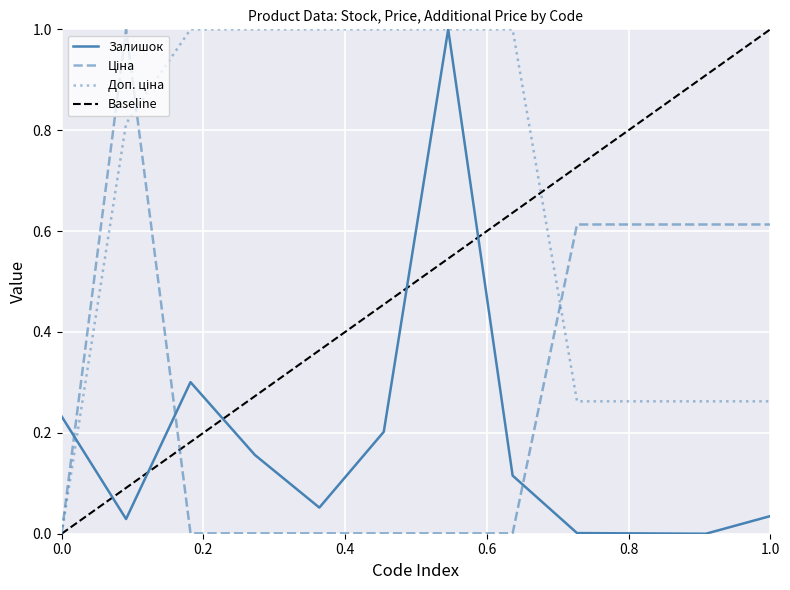

What is the highest value of the Залишок series?

1.0